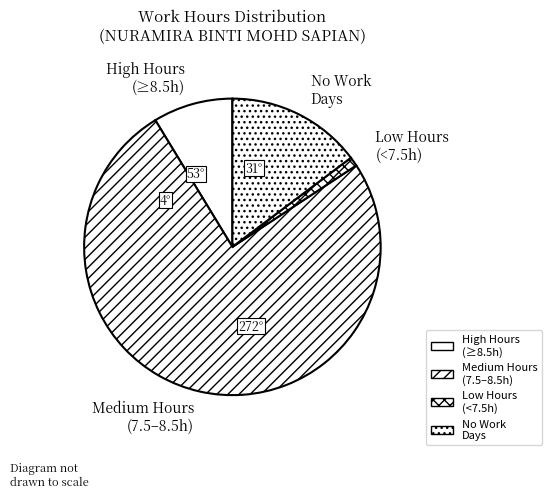

Which has a higher value, High Hours (≥8.5h) or Low Hours (<7.5h)?

High Hours (≥8.5h)